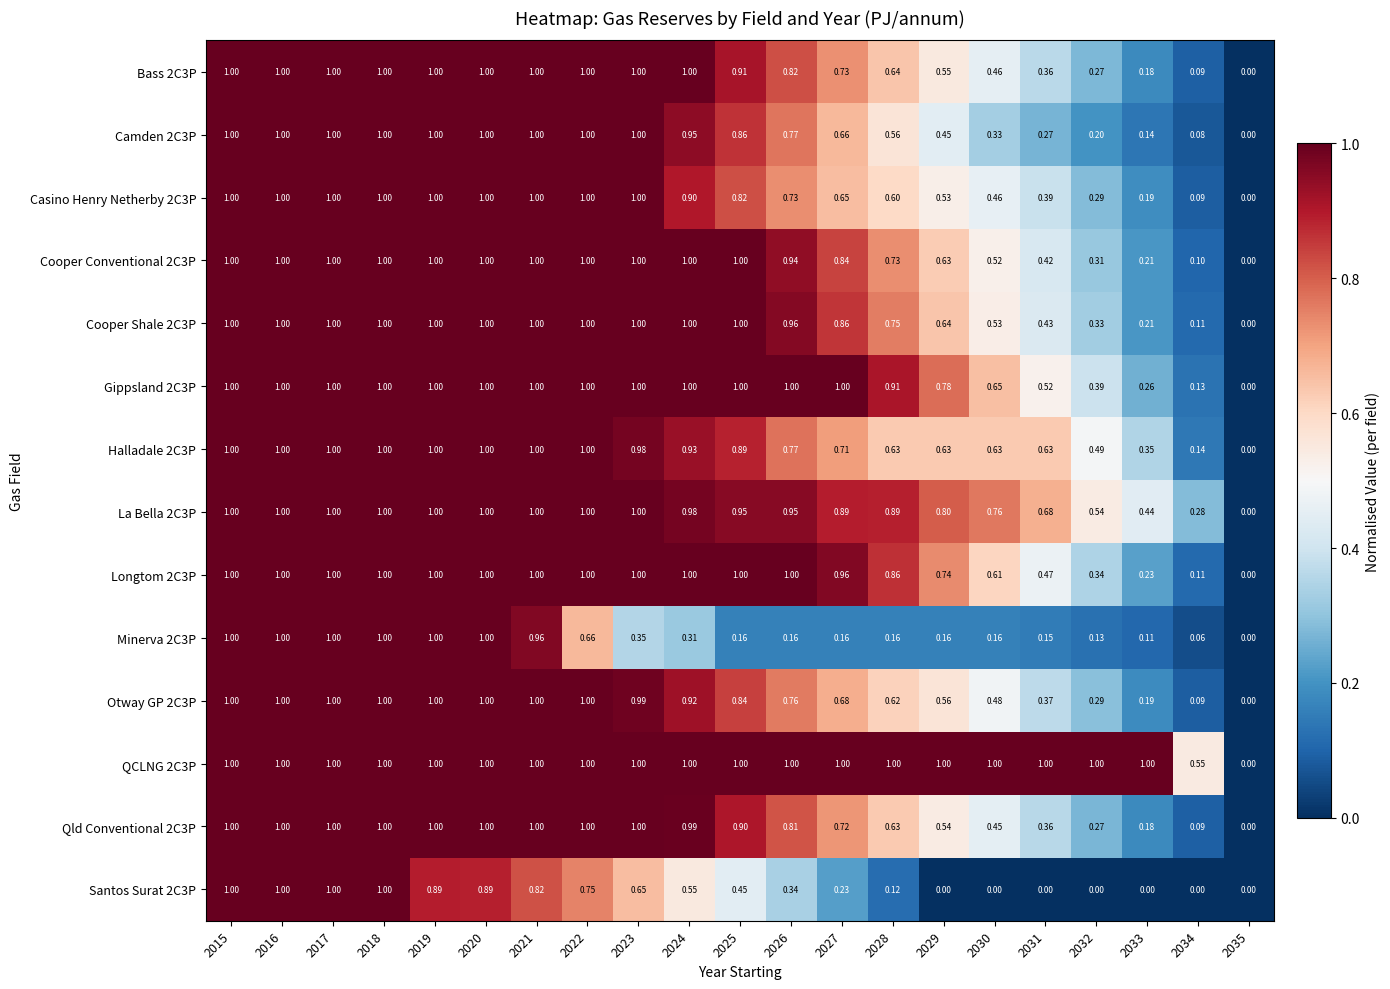

Is the value of Camden 2C3P at 2016 greater than the value of Cooper Conventional 2C3P at 2027?

Yes